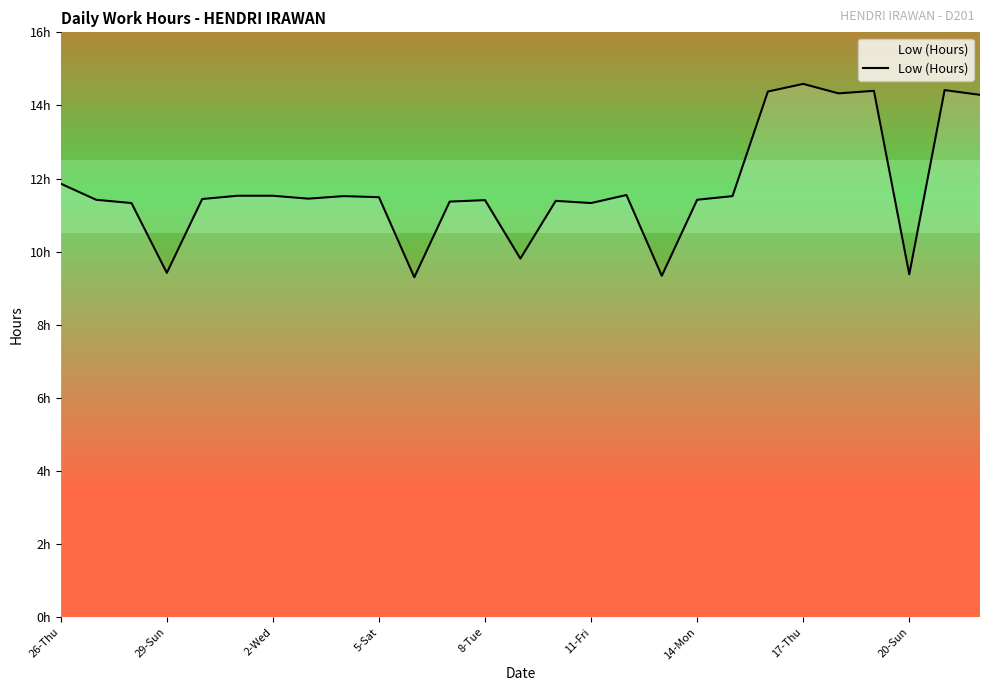

True or false: the data has more than 0 interior local peaks.

True